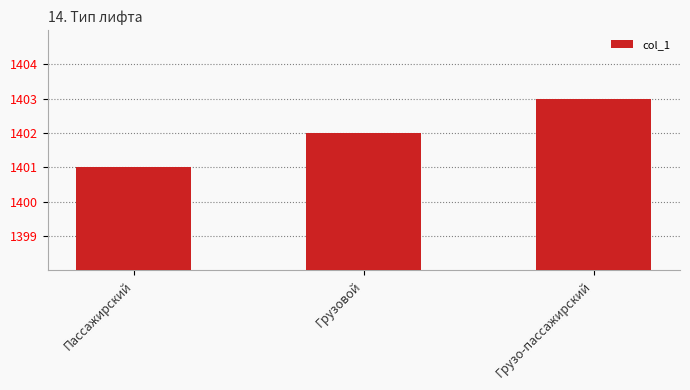

How many values are between 1401 and 1403?

3